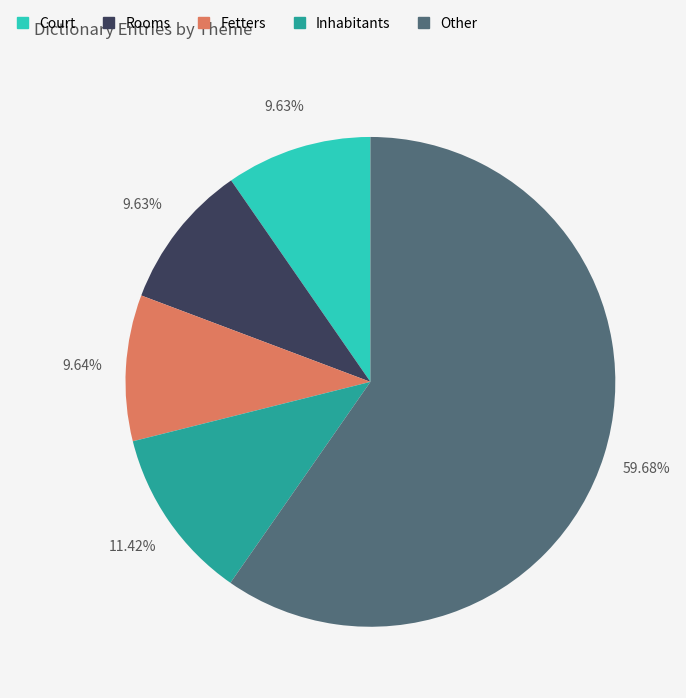

Does Other represent more than half of the total?

Yes